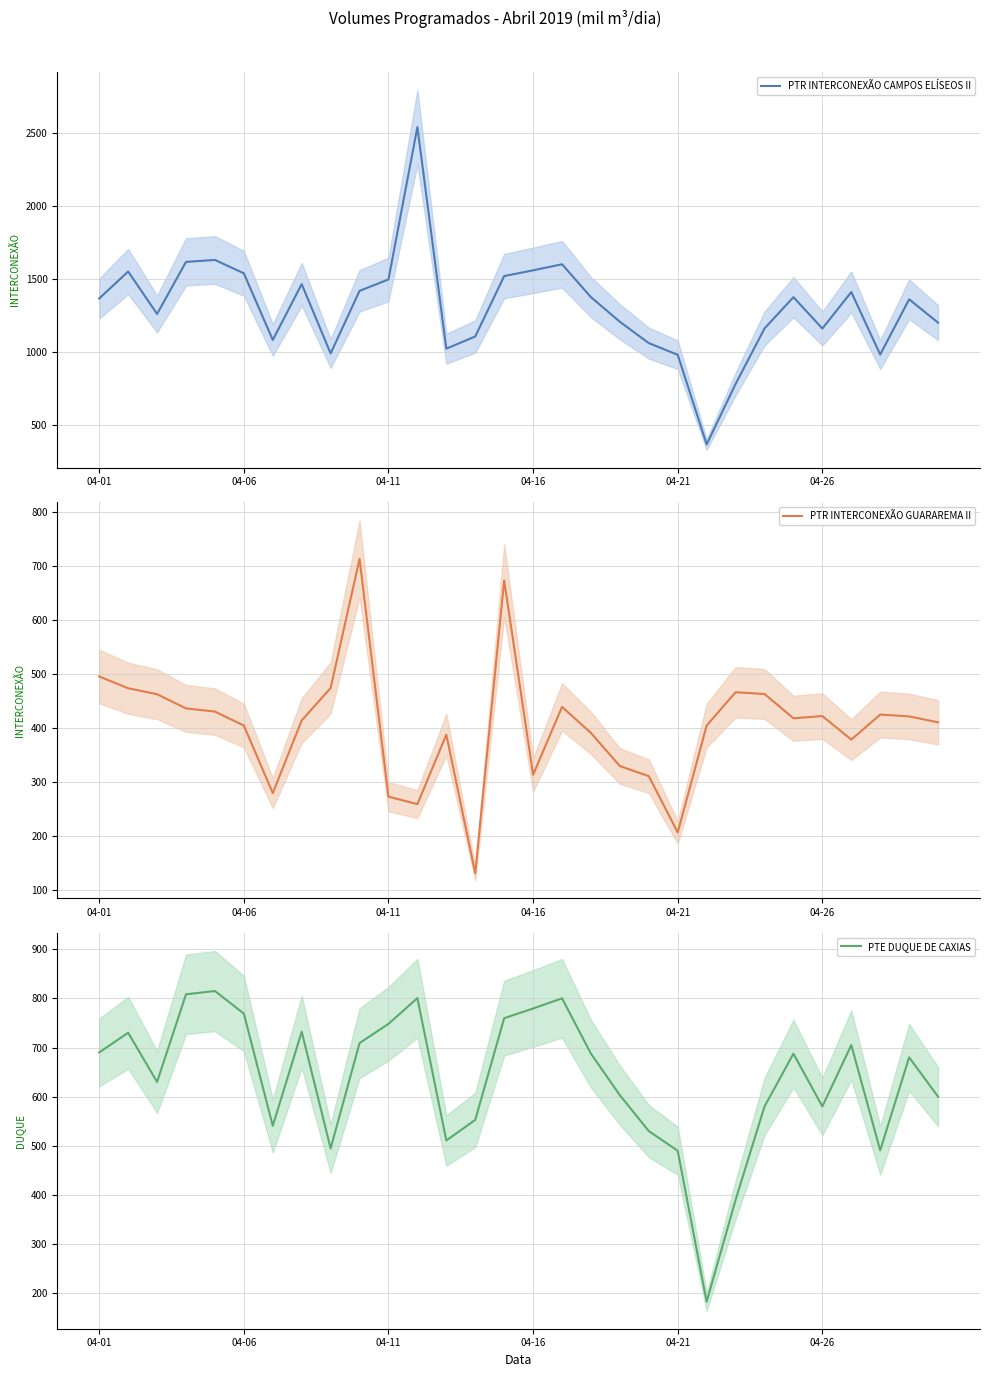

What is the maximum value for PTR INTERCONEXÃO GUARAREMA II?

712.5